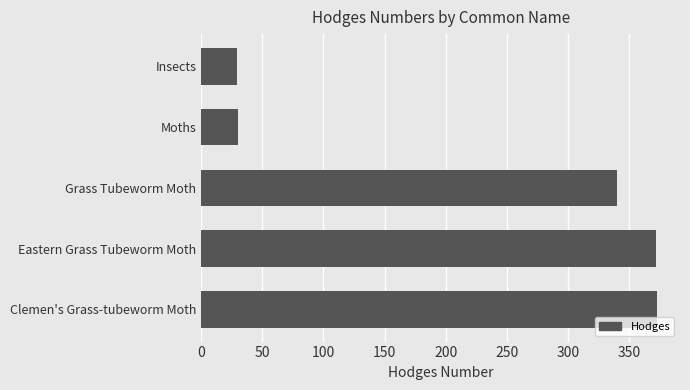

What is the minimum value shown in the chart?

29.0